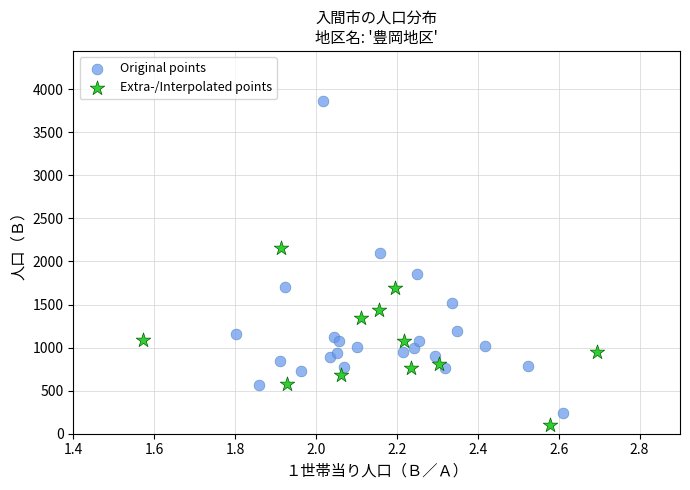

What are all the series names shown in the legend?

Original points, Extra-/Interpolated points